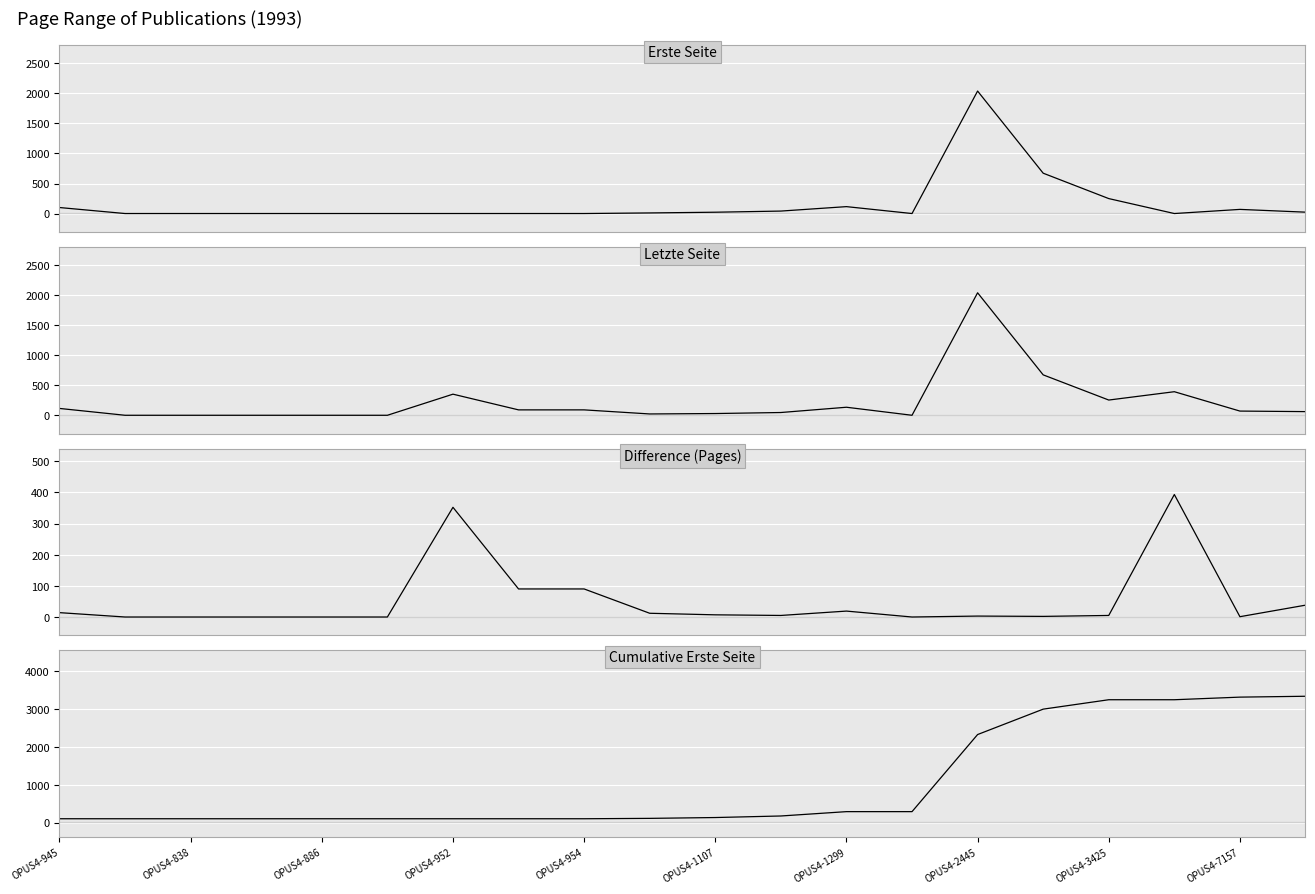

True or false: Difference (Pages) has a value of 4 at OPUS4-7157.

False